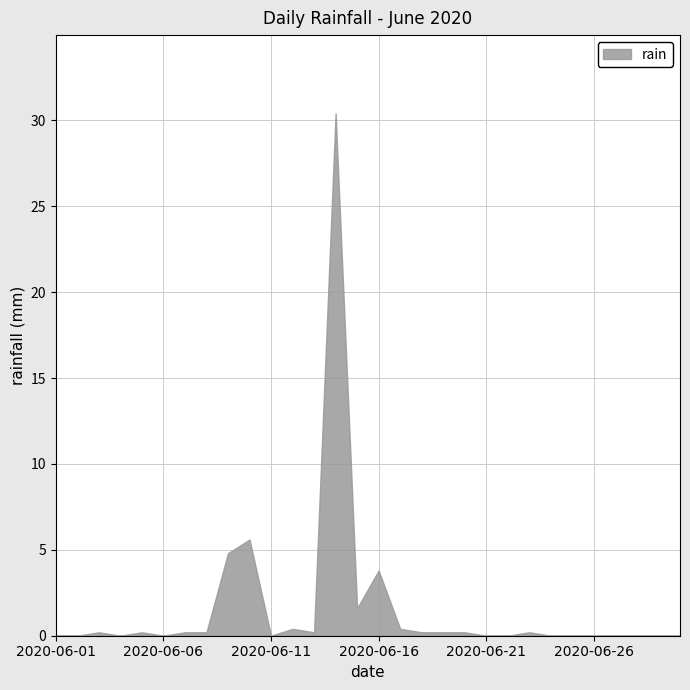

How many lines are shown in the chart?

1